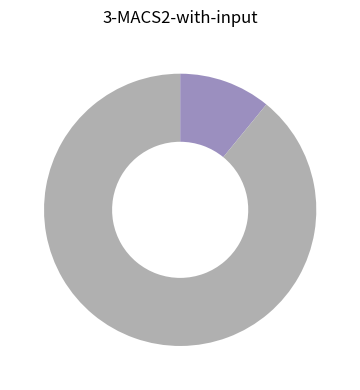

Is there a majority slice in this chart?

Yes